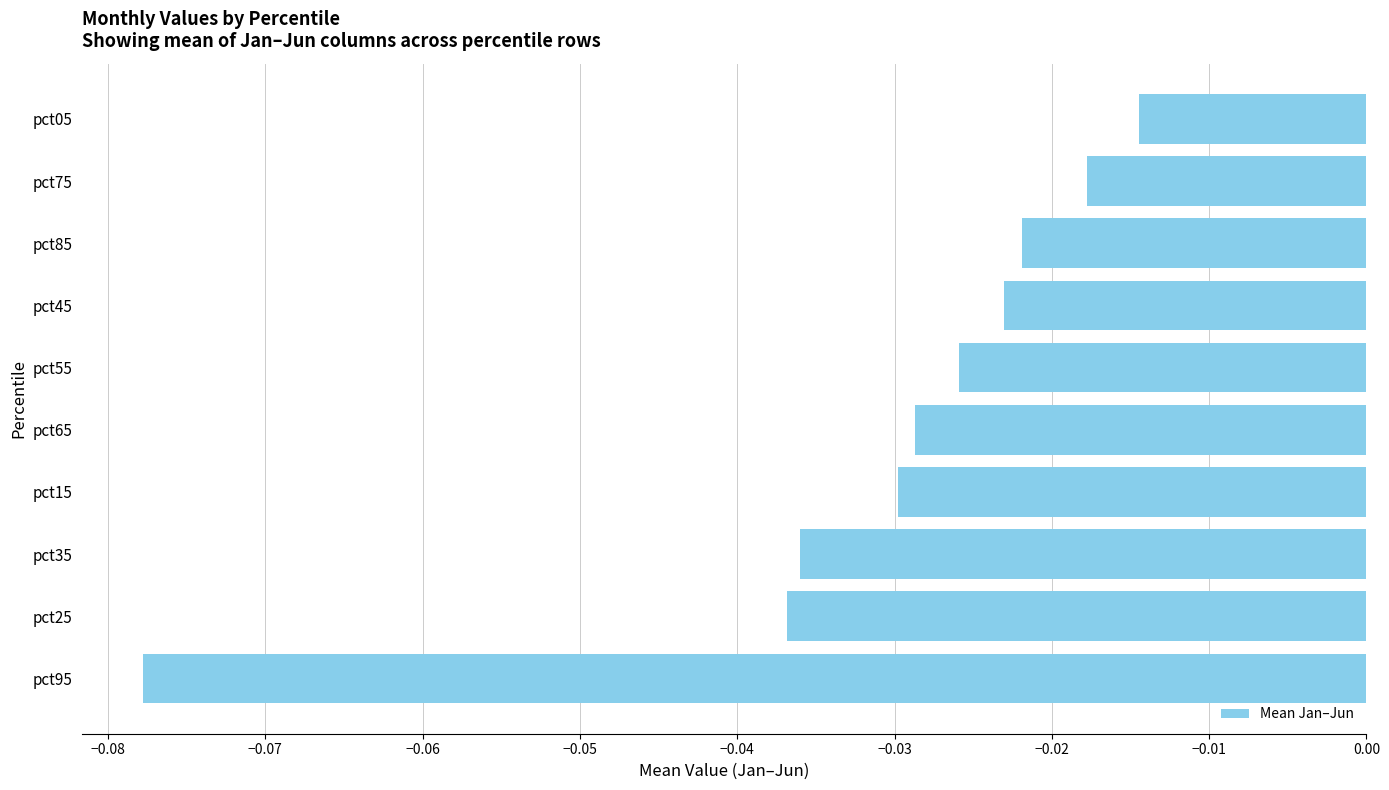

What is the label of the 9th bar from the bottom?

pct75